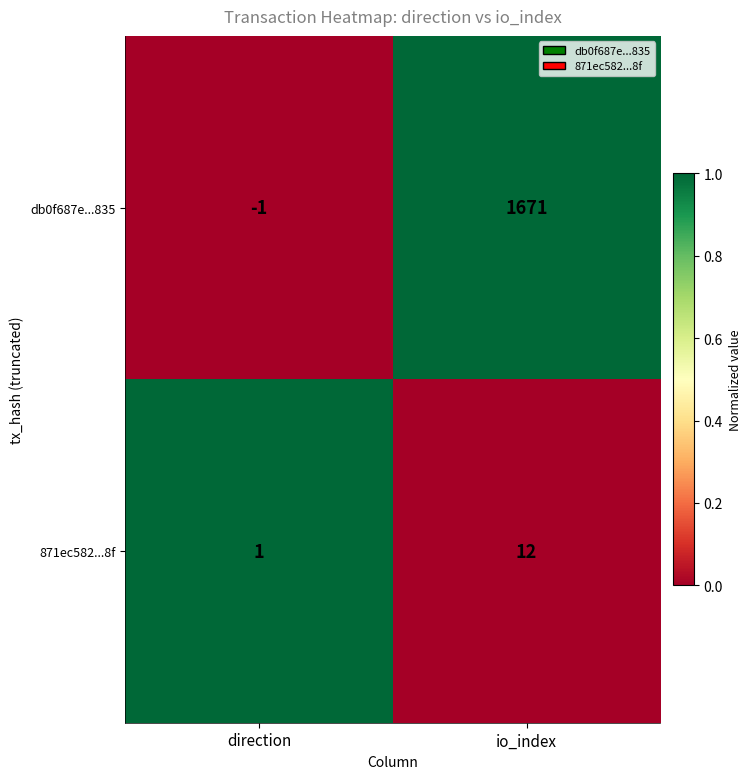

Which series changed the most between direction and io_index?

db0f687e...835